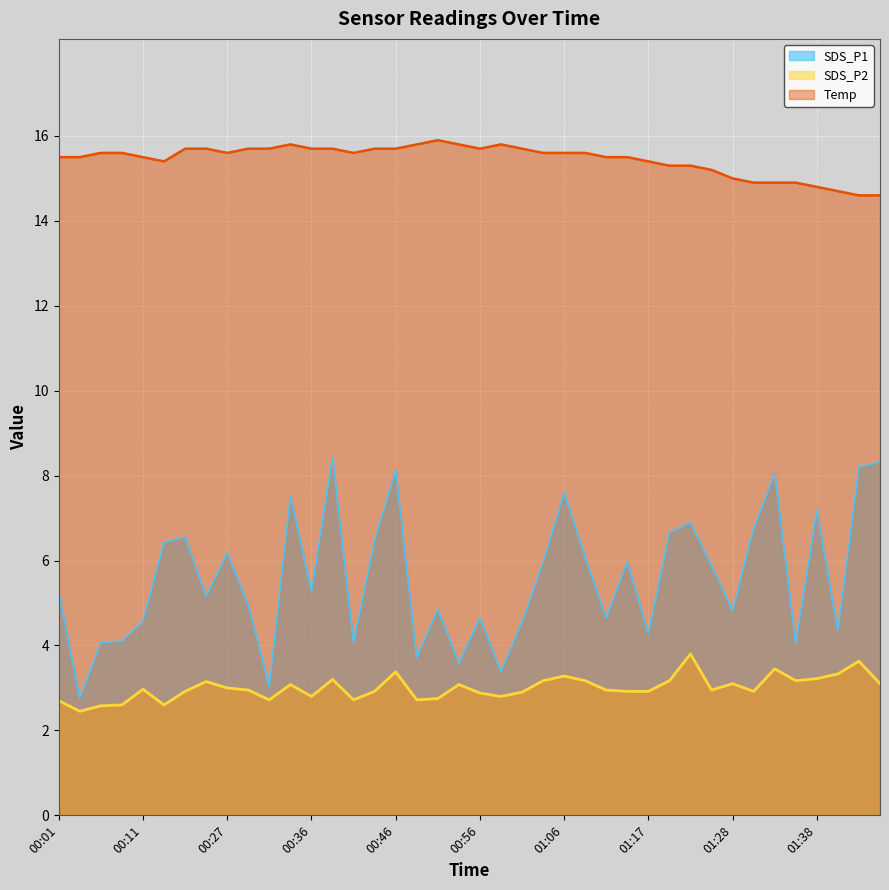

What is the value of the SDS_P1 point at the 30th from the left?

6.7